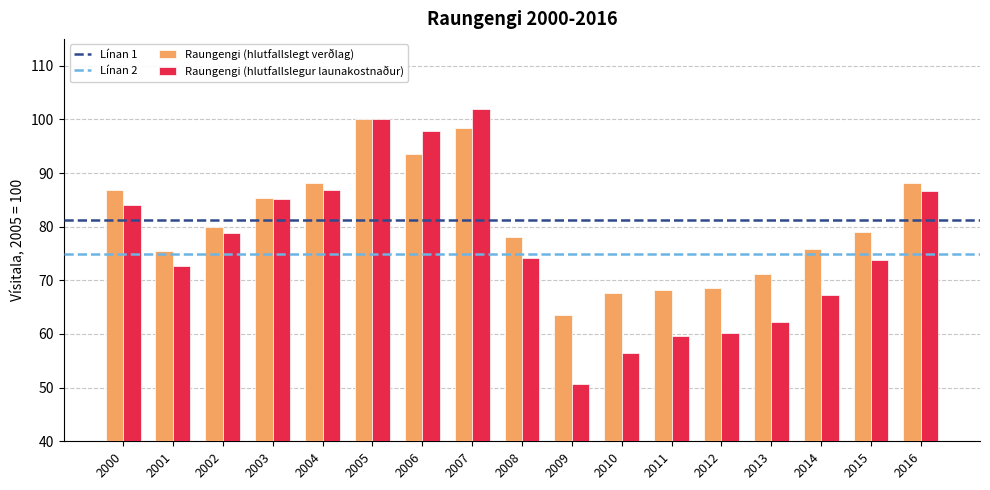

The Raungengi (hlutfallslegt verðlag) series shows 67.6 at 2010. True or false?

True